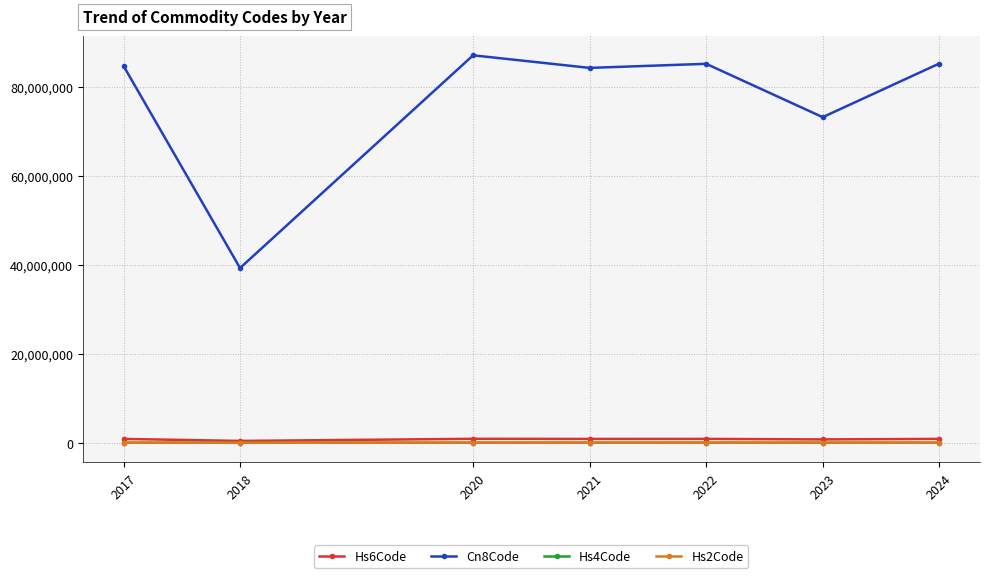

What is the value of the Hs2Code point at the 2nd from the left?

39